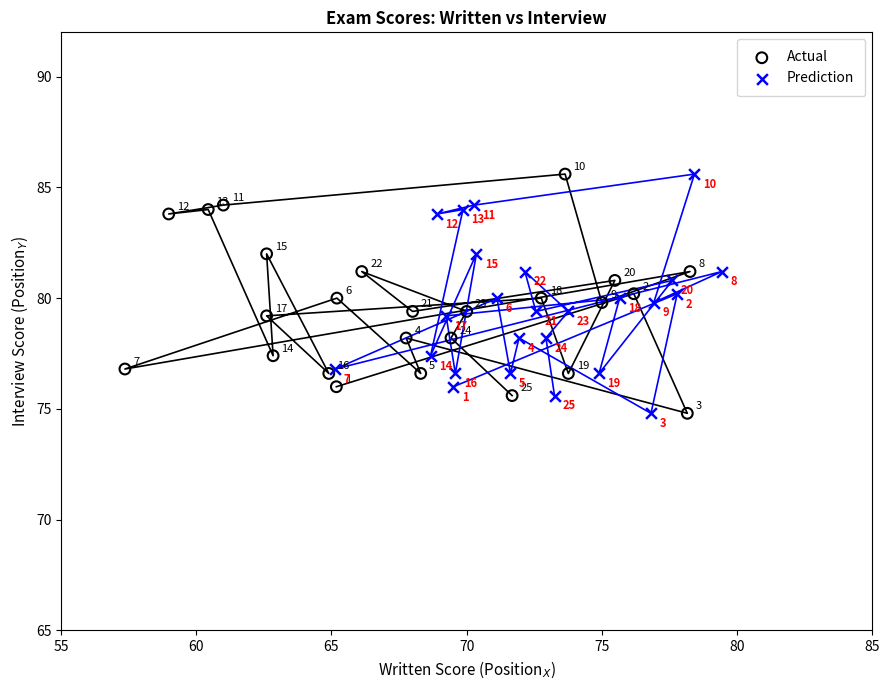

What are all the series names shown in the legend?

Actual, Prediction